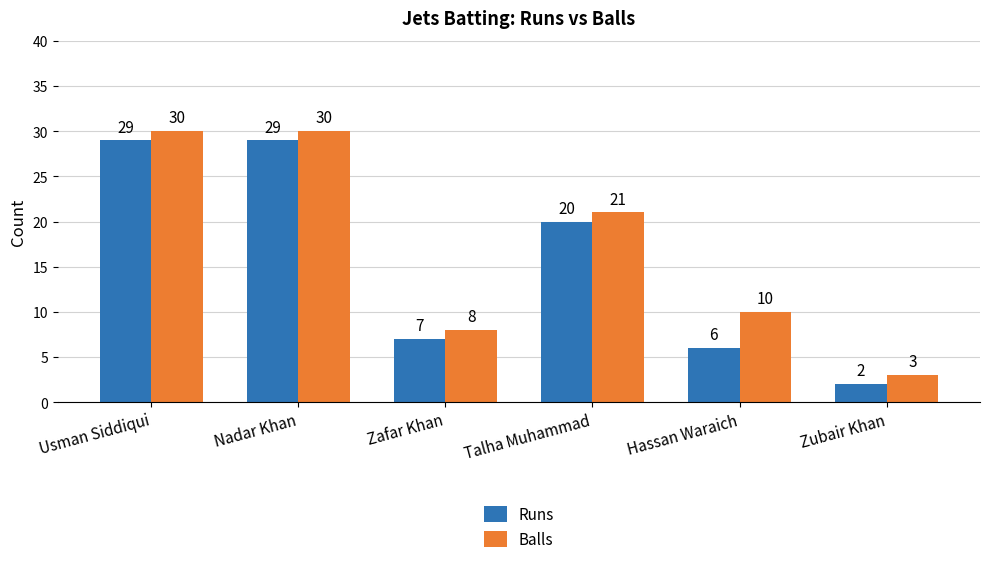

Which series has the largest total across all categories?

Balls